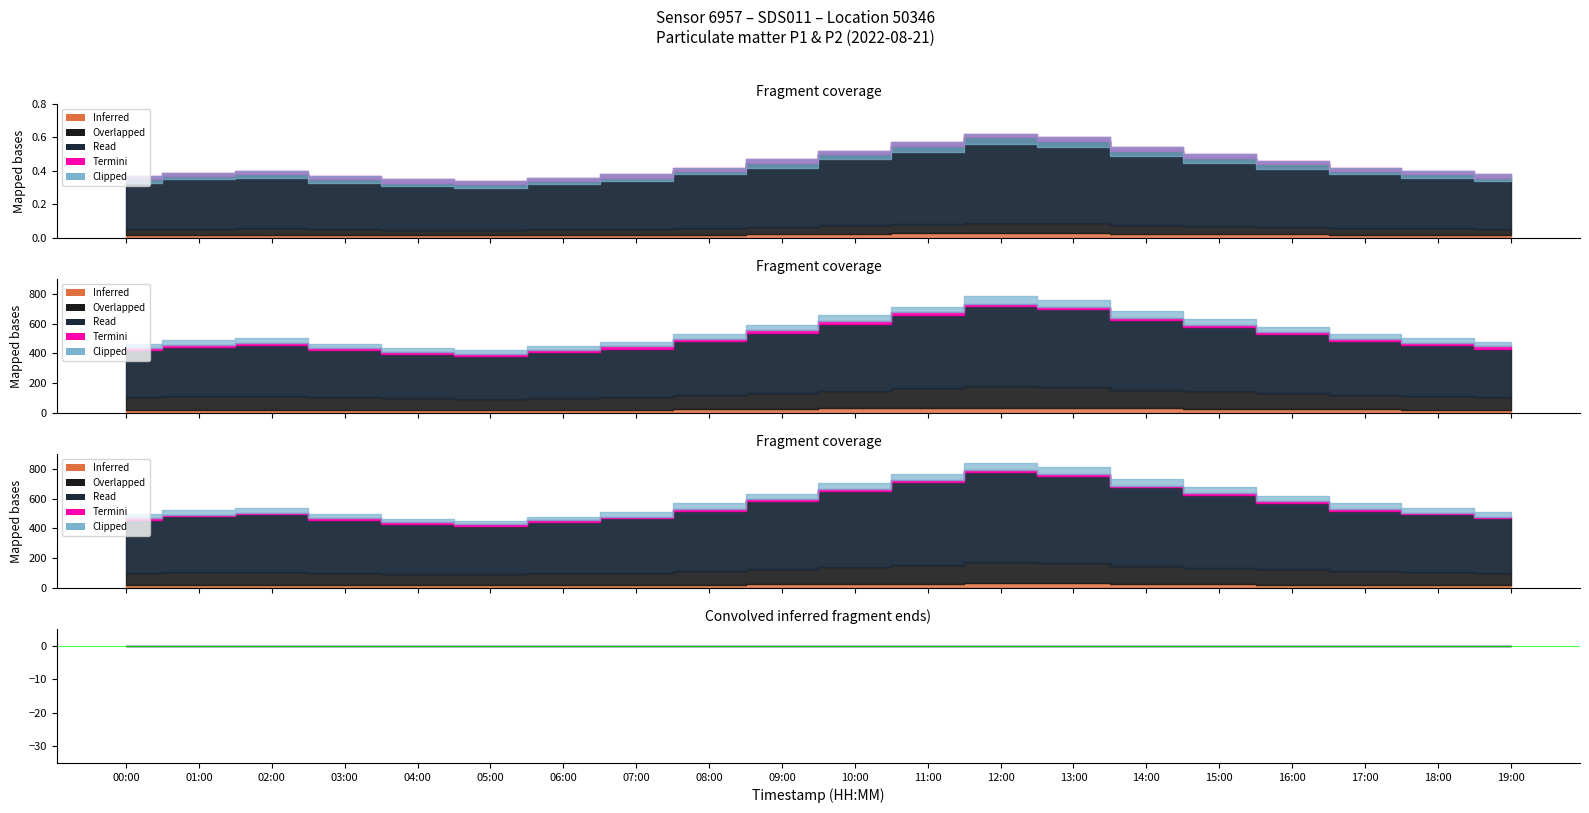

Is it true that P1 equals 0.3 at 04:00?

True